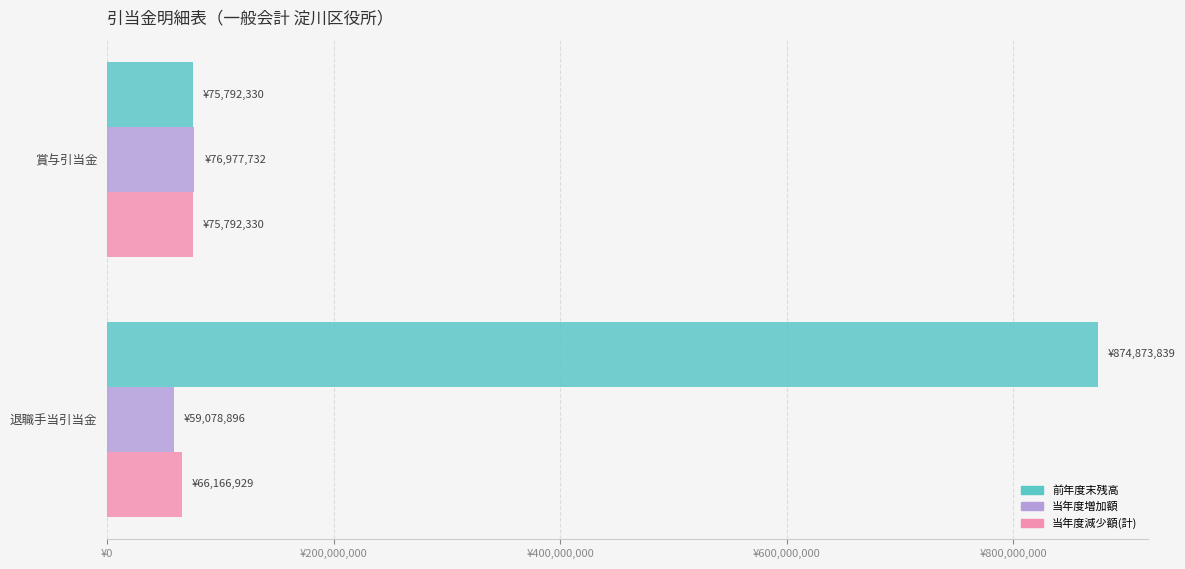

What is the minimum value shown in the chart?

59078896